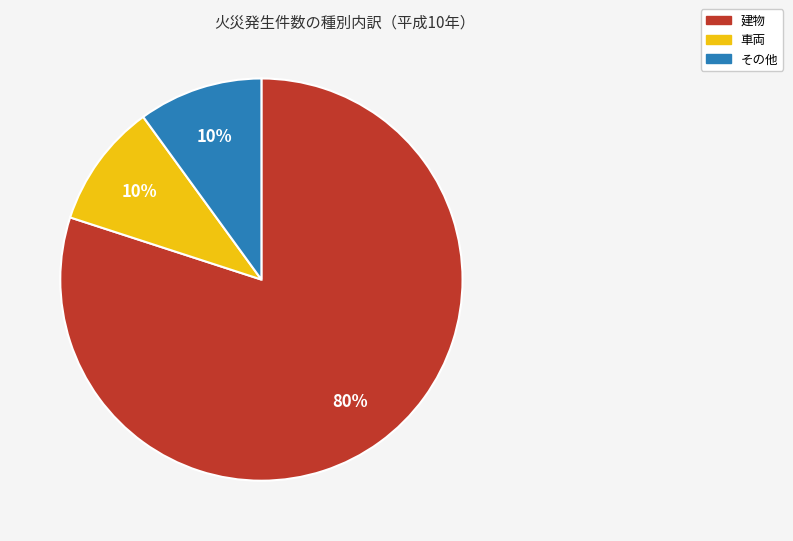

To the nearest percent, what is the average slice percentage?

33%